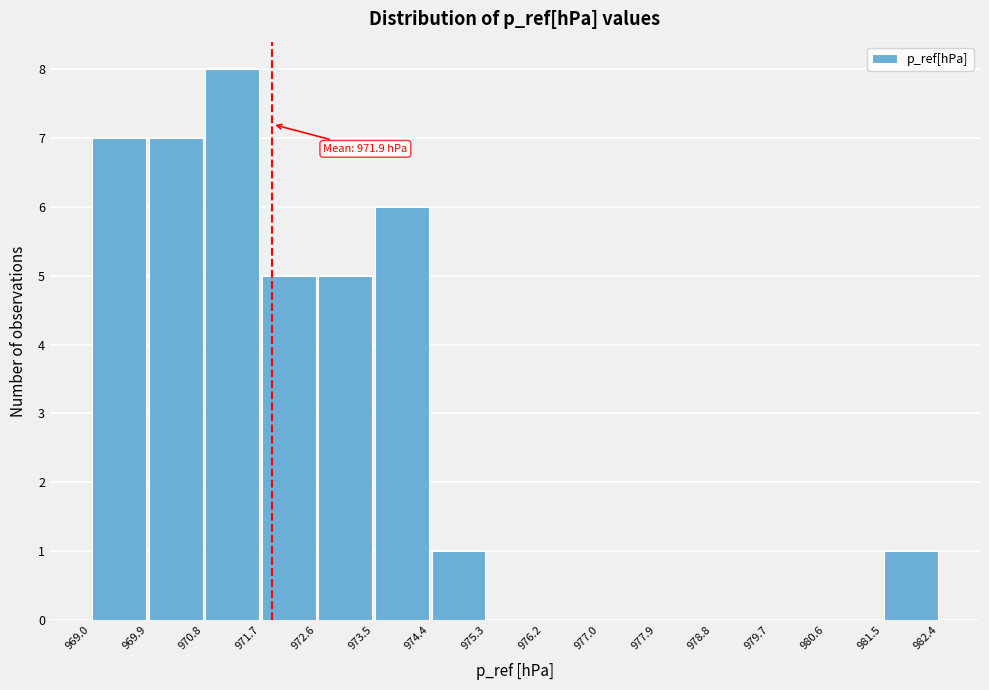

Which range on the x-axis has the tallest bar?

970.8 to 971.7